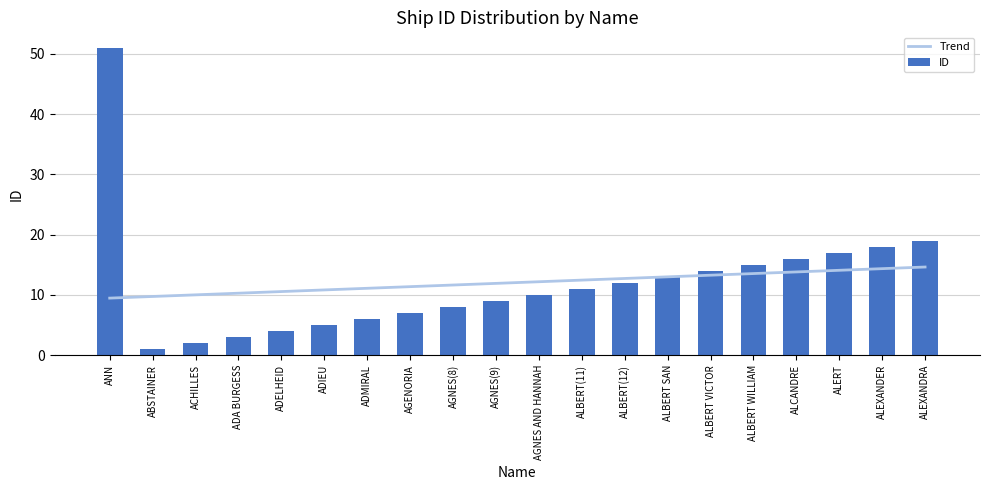

List the labels in order of ID value, smallest first.

ABSTAINER, ACHILLES, ADA BURGESS, ADELHEID, ADIEU, ADMIRAL, AGENORIA, AGNES(8), AGNES(9), AGNES AND HANNAH, ALBERT(11), ALBERT(12), ALBERT SAN, ALBERT VICTOR, ALBERT WILLIAM, ALCANDRE, ALERT, ALEXANDER, ALEXANDRA, ANN